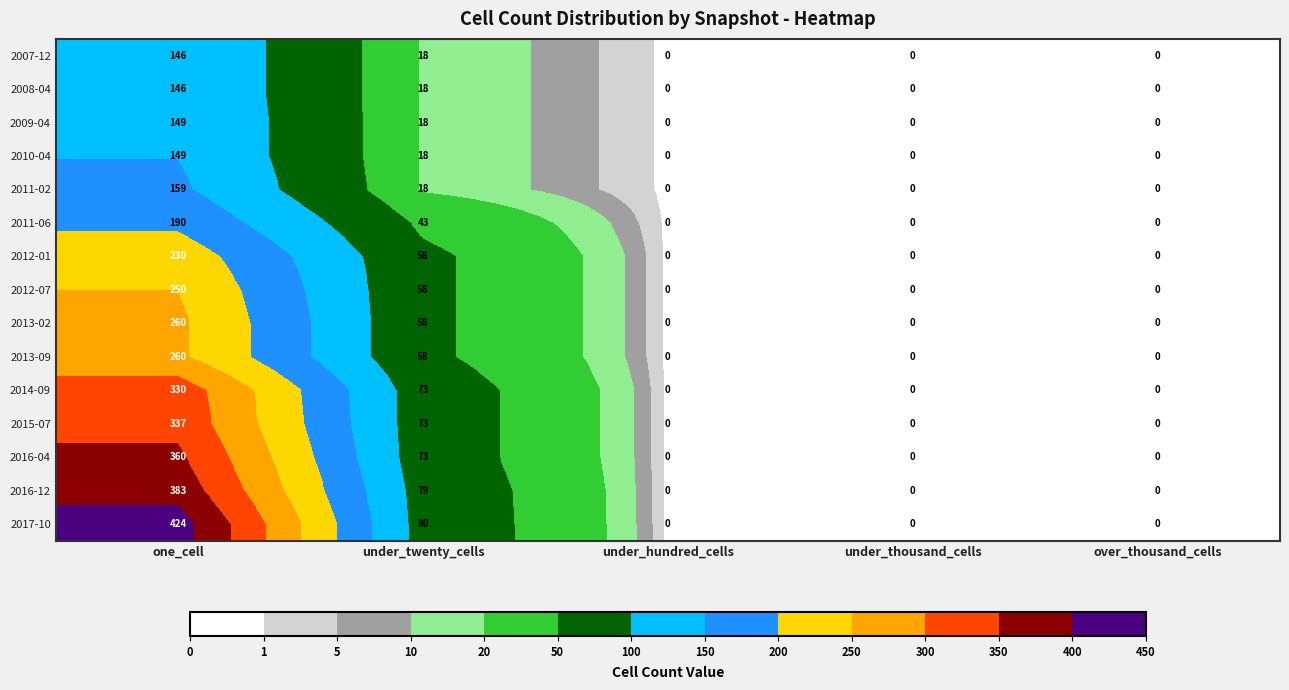

What is the difference between the 2011-02 values at over_thousand_cells and under_twenty_cells?

18